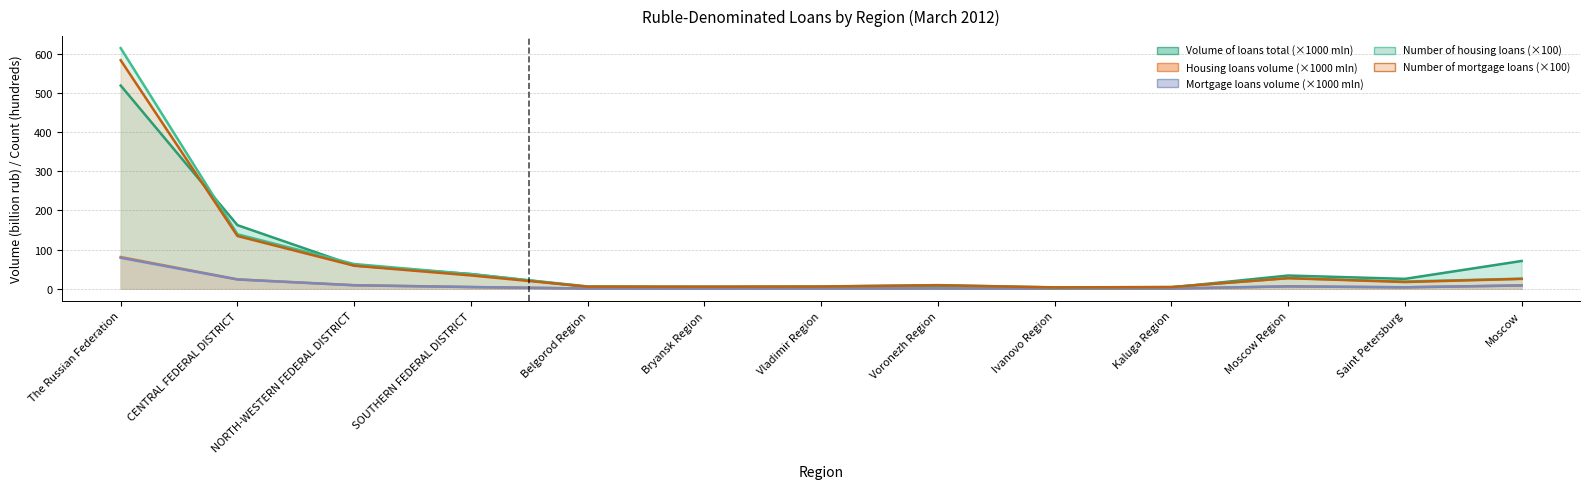

At which category does Mortgage loans volume (mln rub) reach its first local valley?

Bryansk Region